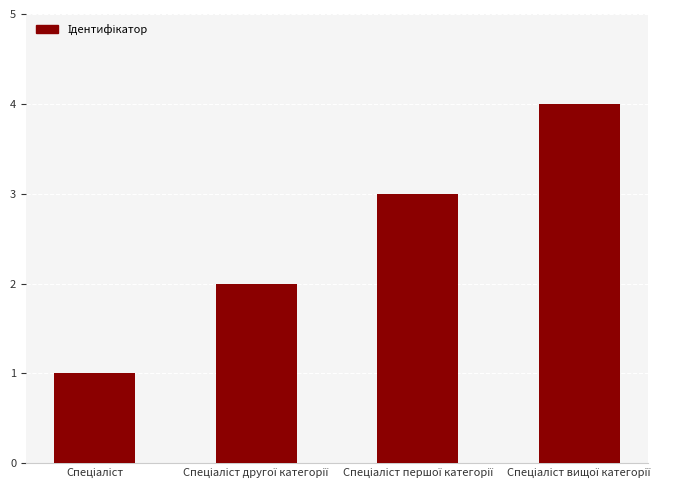

How many values are below 3?

2